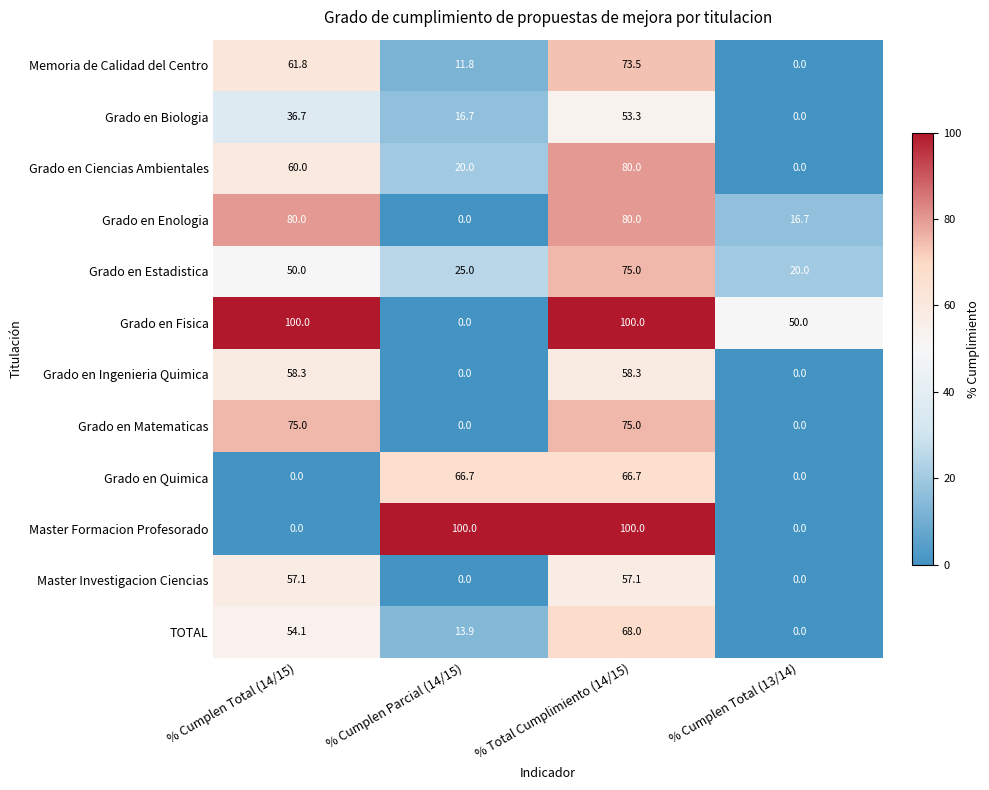

Which category has the lowest value in the Memoria de Calidad del Centro series?

% Cumplen Total (13/14)